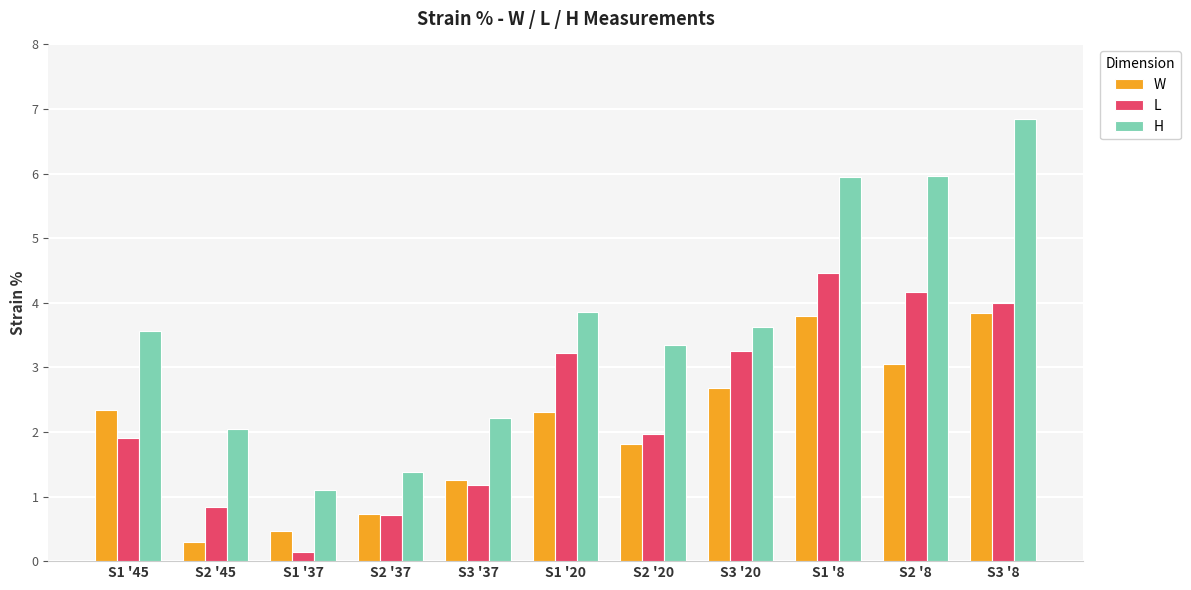

What is the spread (max minus min) of values at S1 '8?

2.2